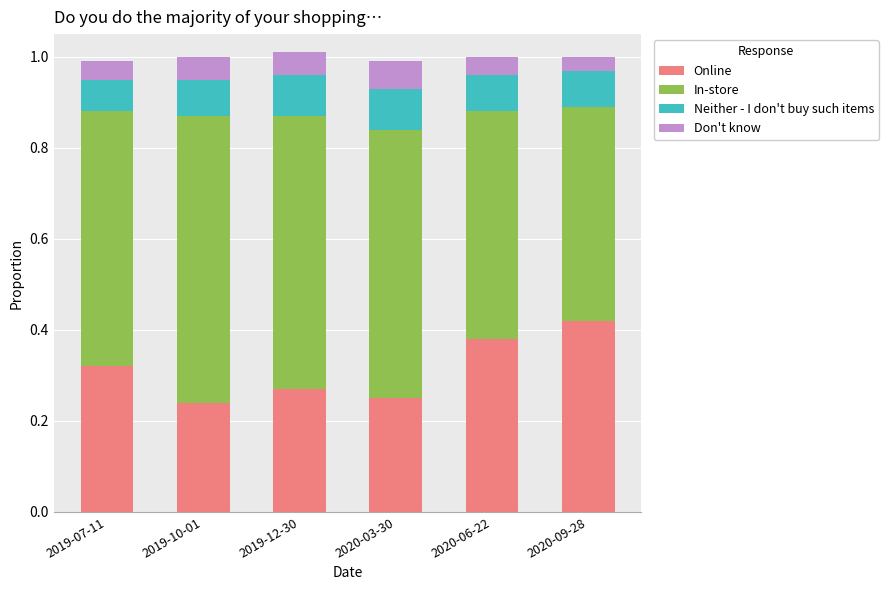

Which category has the highest value in the Online series?

2020-09-28